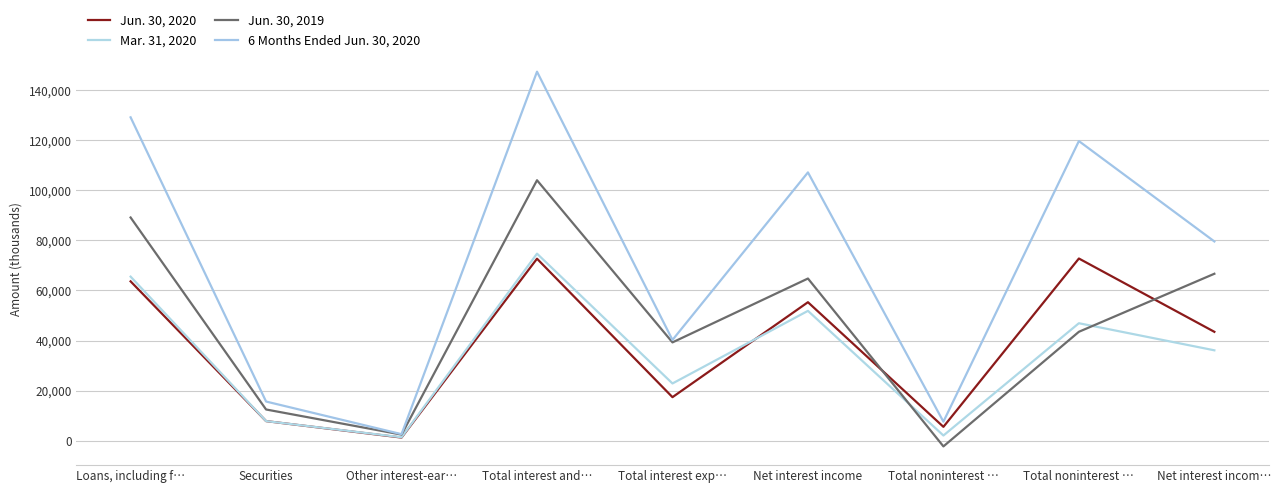

Is this an area chart (filled region under the line)?

No